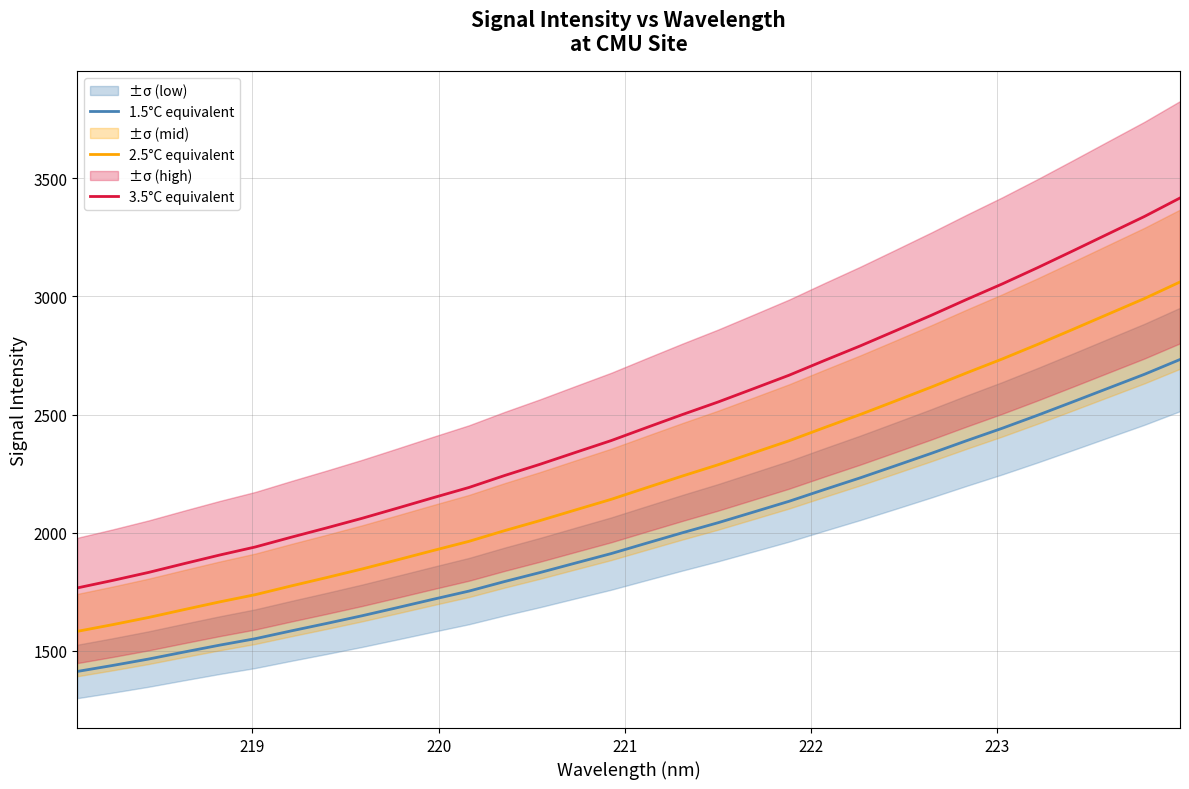

Which series has the largest total across all categories?

3.5°C equivalent